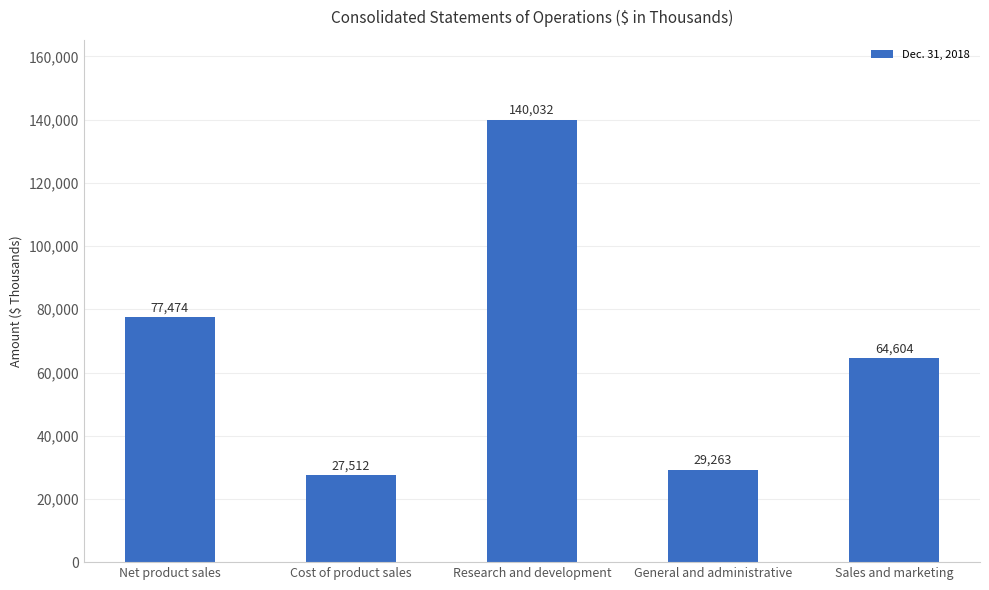

Reading left to right, transcribe all the data shown in this chart.

Net product sales=77474	Cost of product sales=27512	Research and development=140032	General and administrative=29263	Sales and marketing=64604